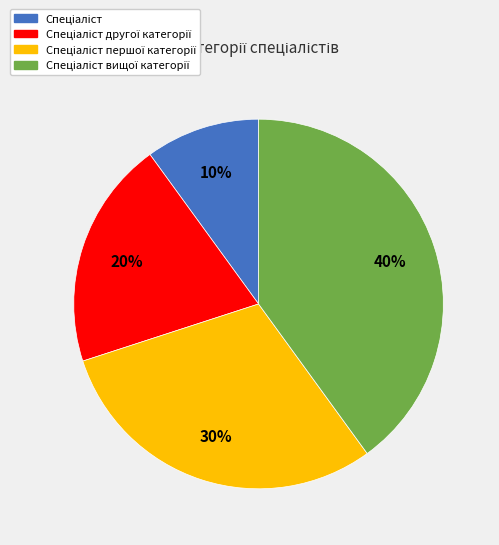

To the nearest percent, what is the difference between the largest and smallest slice percentages?

30%